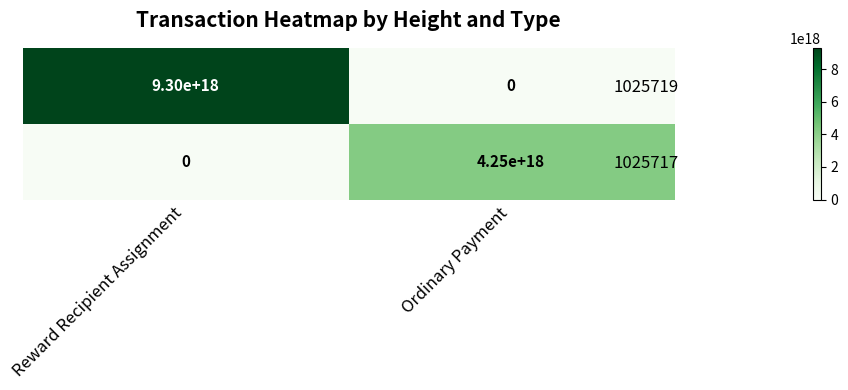

Rank the series at Reward Recipient Assignment from lowest to highest value.

1025717, 1025719